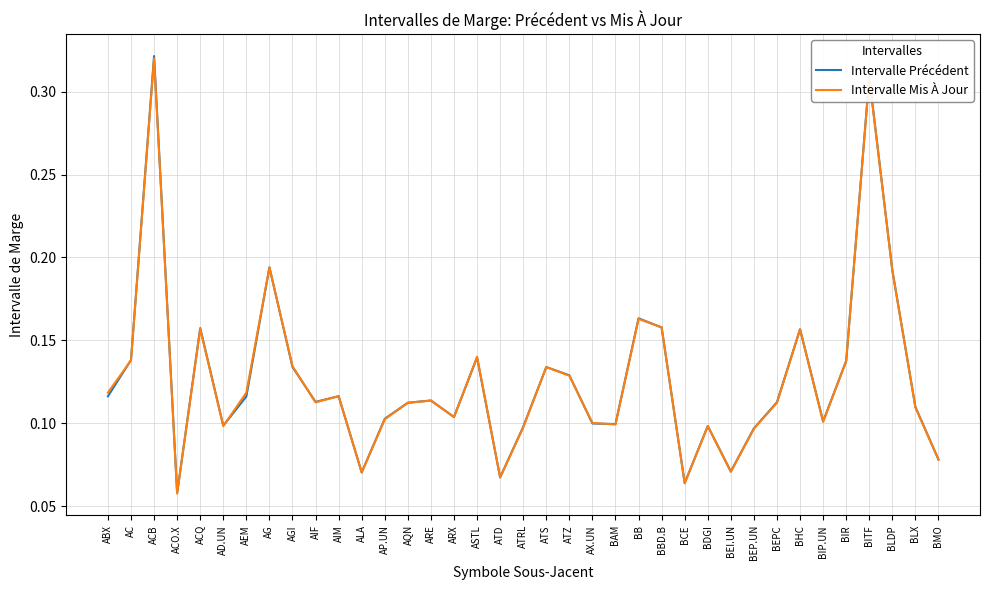

At which category is the sum across all series the highest?

ACB